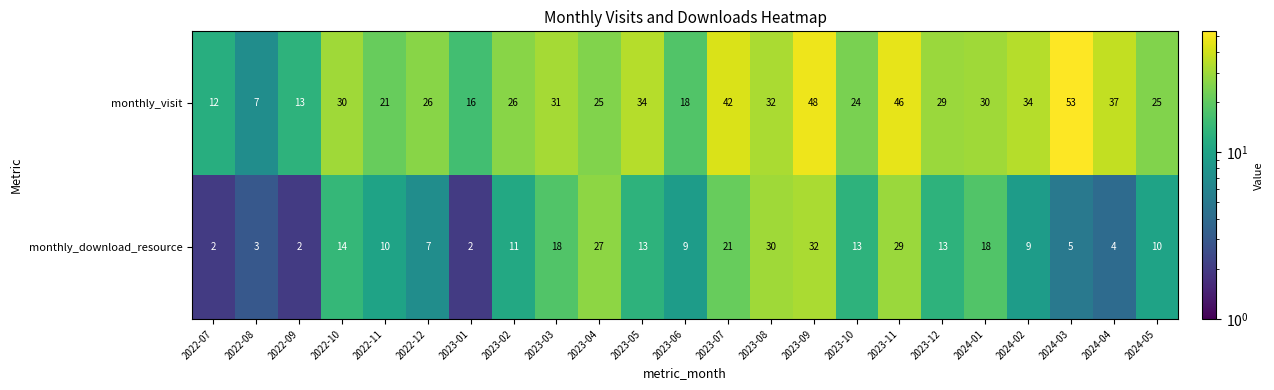

Which category has the lowest value in the monthly_visit series?

2022-08